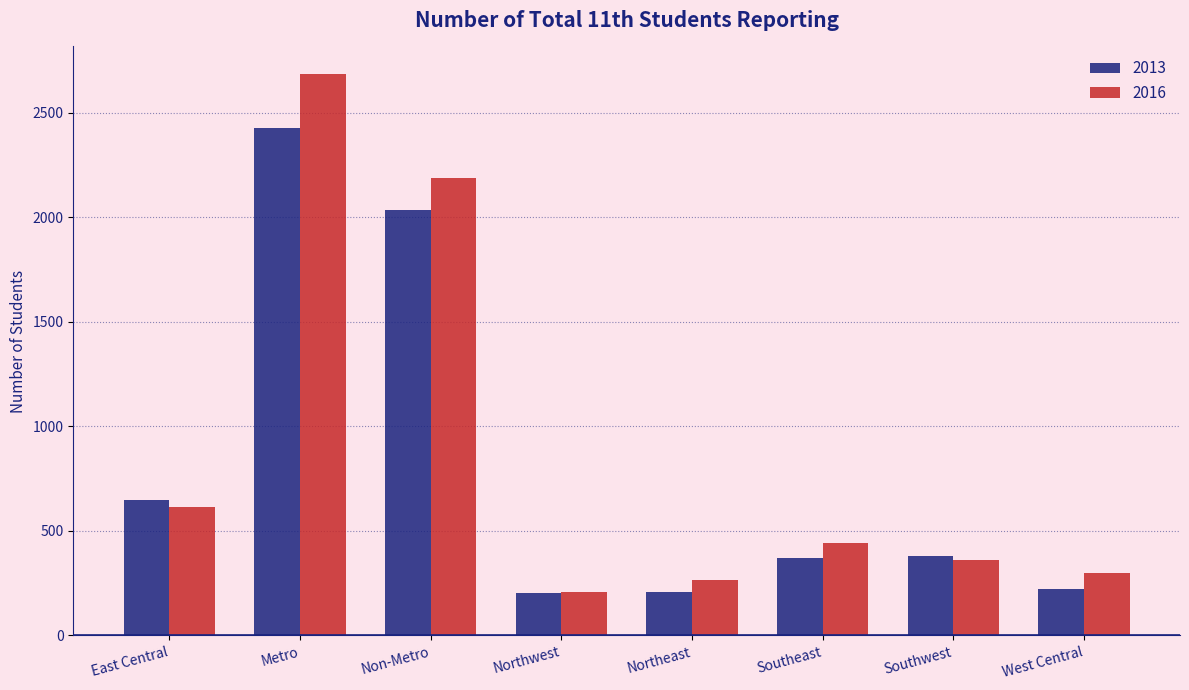

What is the difference between the maximum and second lowest values in the 2016 series?

2421